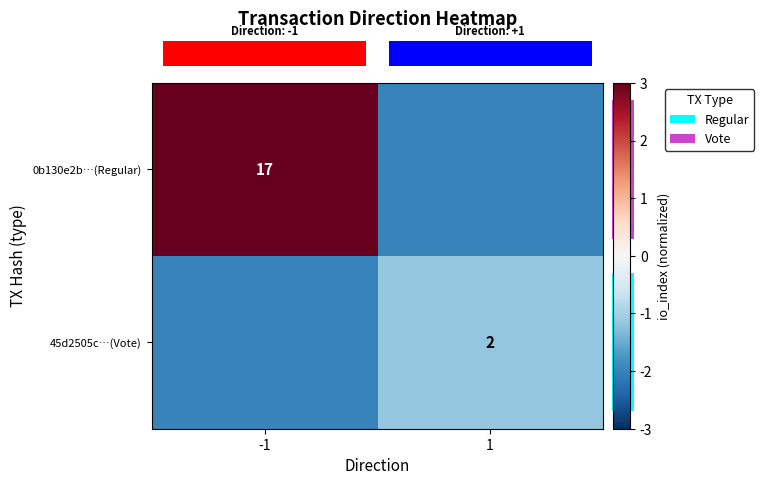

Between -1 and 1, which is larger?

-1